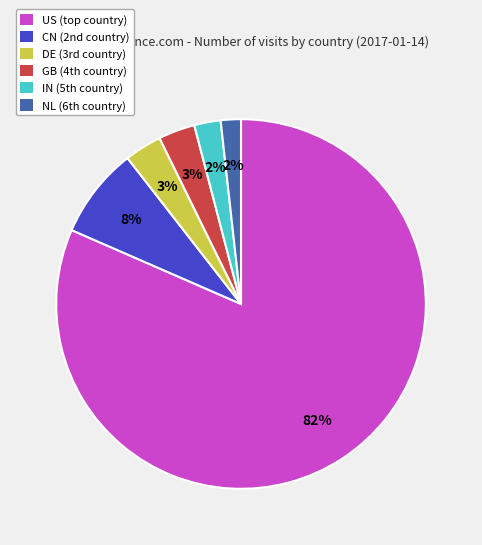

Is there a majority slice in this chart?

Yes